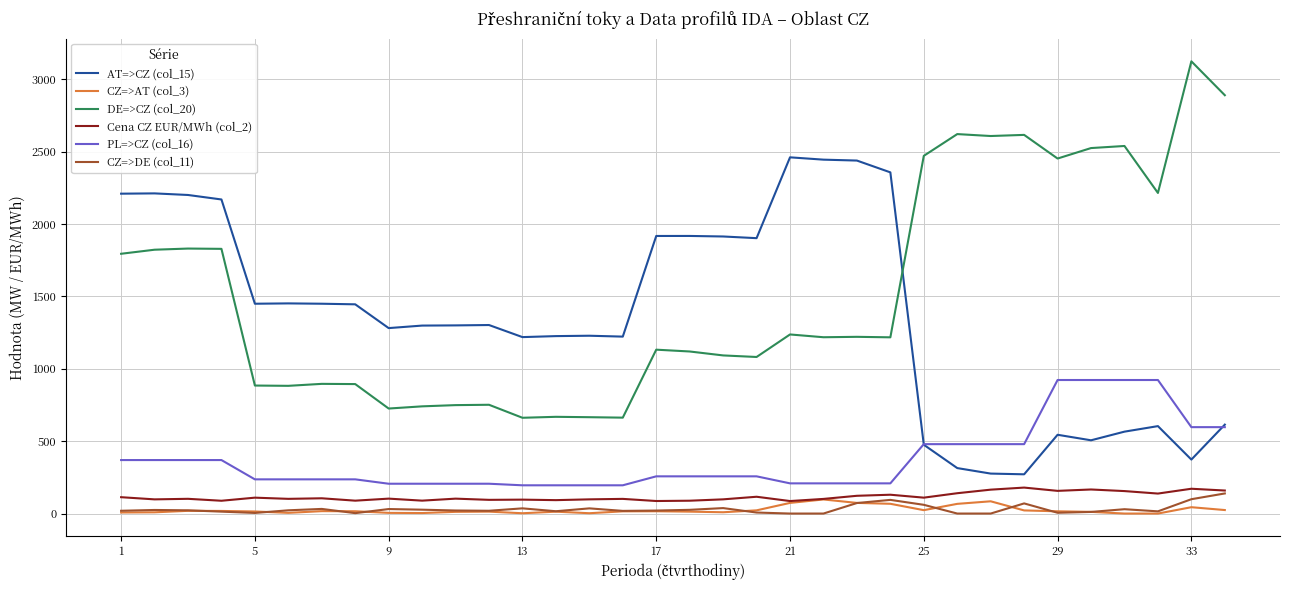

True or false: Cena CZ EUR/MWh (col_2) and AT=>CZ (col_15) intersect in this chart.

False